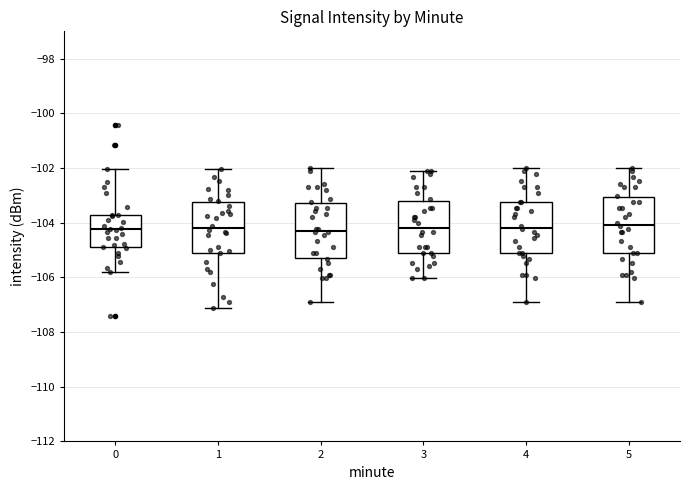

Reading left to right, read every box against the y-axis: the position of its median line, the range the box covers, and the ends of its whiskers. The values are not printed on the chart, so give them approximately, as read against the axis.

0: median -104.2, box -104.8 to -103.8, whiskers -105.8 to -102.0
1: median -104.2, box -105.2 to -103.2, whiskers -107.2 to -102.0
2: median -104.2, box -105.2 to -103.2, whiskers -107.0 to -102.0
3: median -104.2, box -105.2 to -103.2, whiskers -106.0 to -102.2
4: median -104.2, box -105.2 to -103.2, whiskers -107.0 to -102.0
5: median -104.0, box -105.2 to -103.0, whiskers -107.0 to -102.0